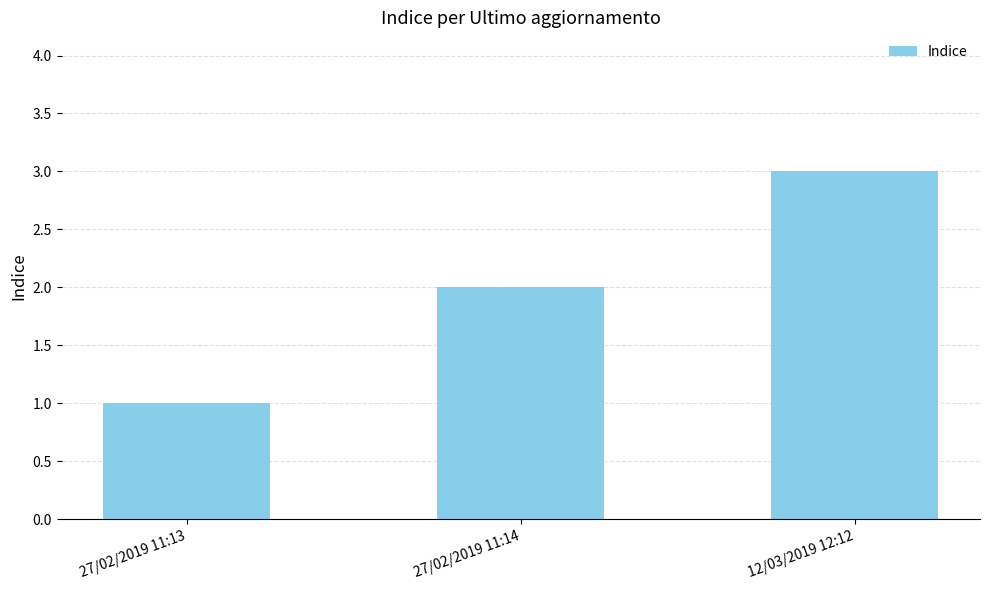

Reading left to right, extract all data points from this chart.

27/02/2019 11:13=1	27/02/2019 11:14=2	12/03/2019 12:12=3